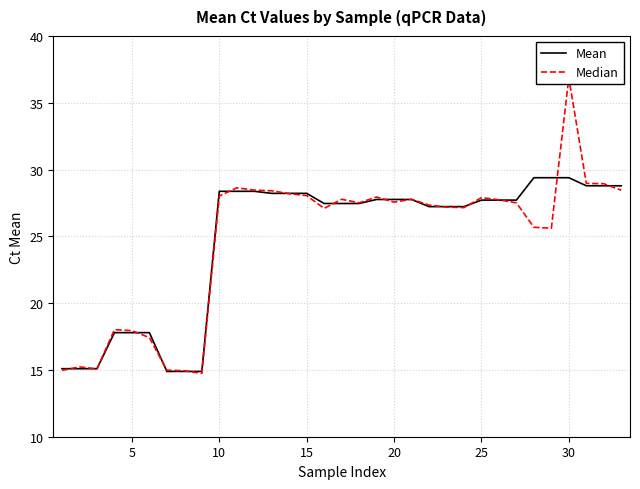

The value of Mean at 5 is 26.4. True or false?

False